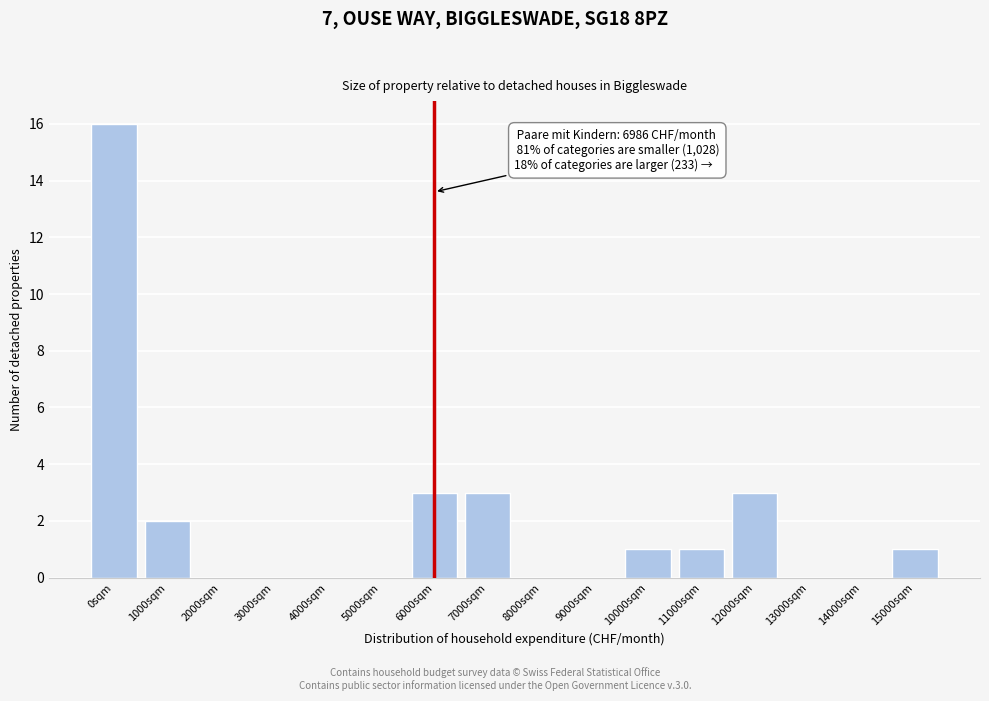

Reading left to right, what are all the values shown in this chart?

0sqm=16	1000sqm=2	2000sqm=0	3000sqm=0	4000sqm=0	5000sqm=0	6000sqm=3	7000sqm=3	8000sqm=0	9000sqm=0	10000sqm=1	11000sqm=1	12000sqm=3	13000sqm=0	14000sqm=0	15000sqm=1